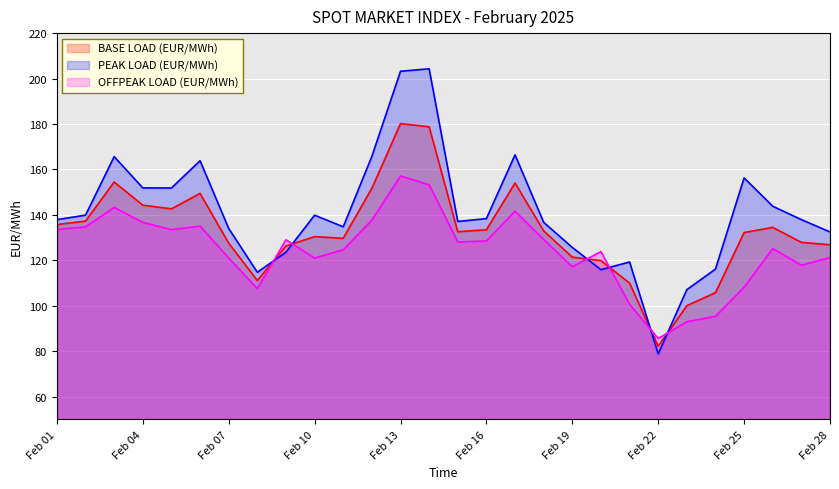

How many categories are shown in the chart?

28